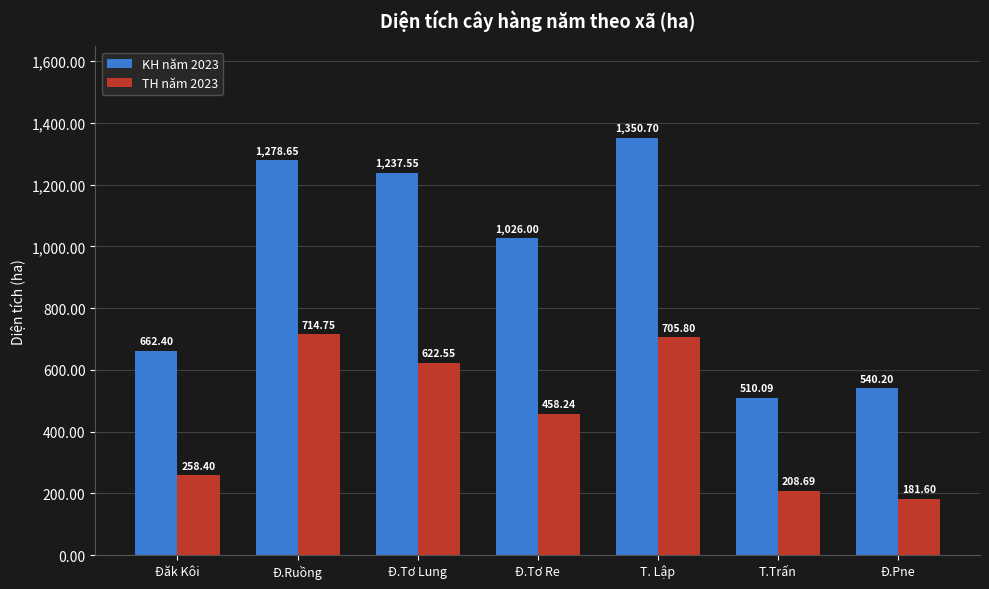

Which series has the widest spread of values?

KH năm 2023